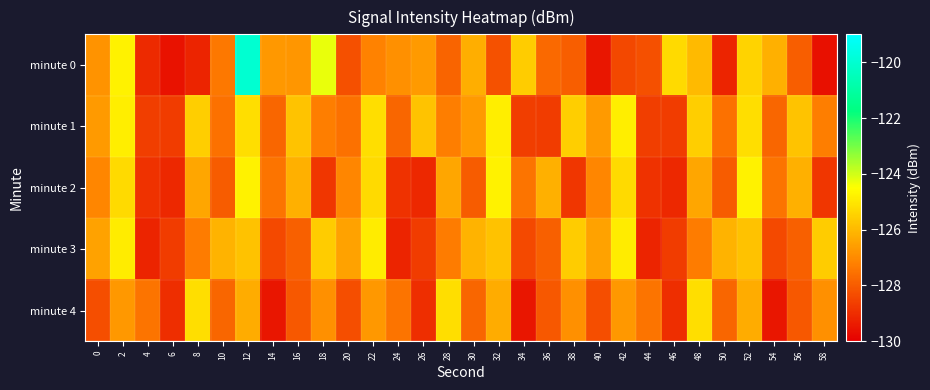

Which series has the widest spread of values?

minute 0